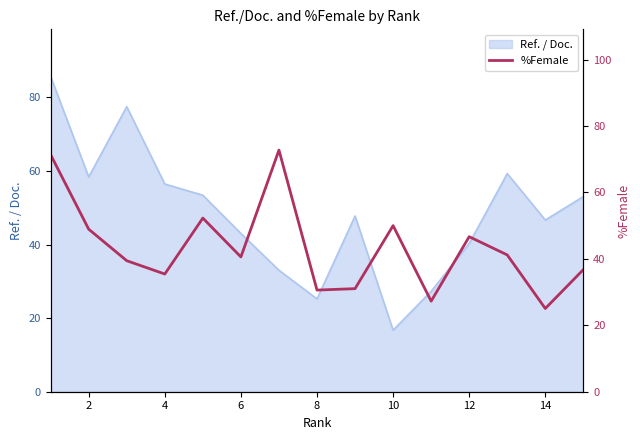

Is it true that Ref. / Doc. equals 58.4 at 2?

True